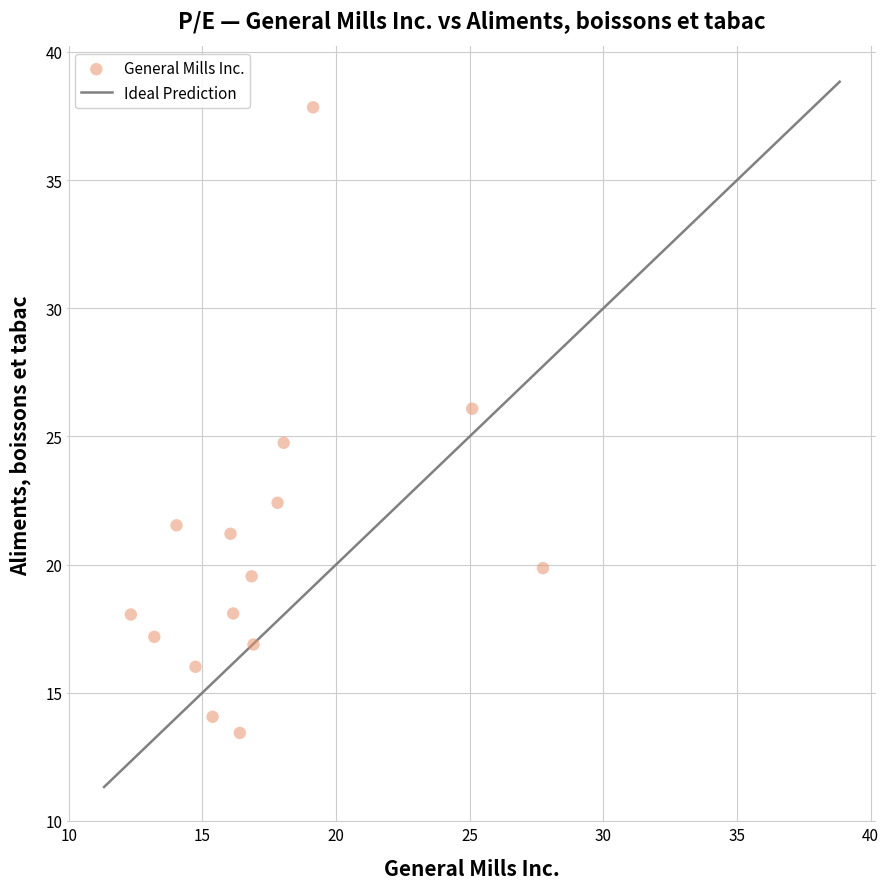

What is the range of Y values (max minus min)?

24.4